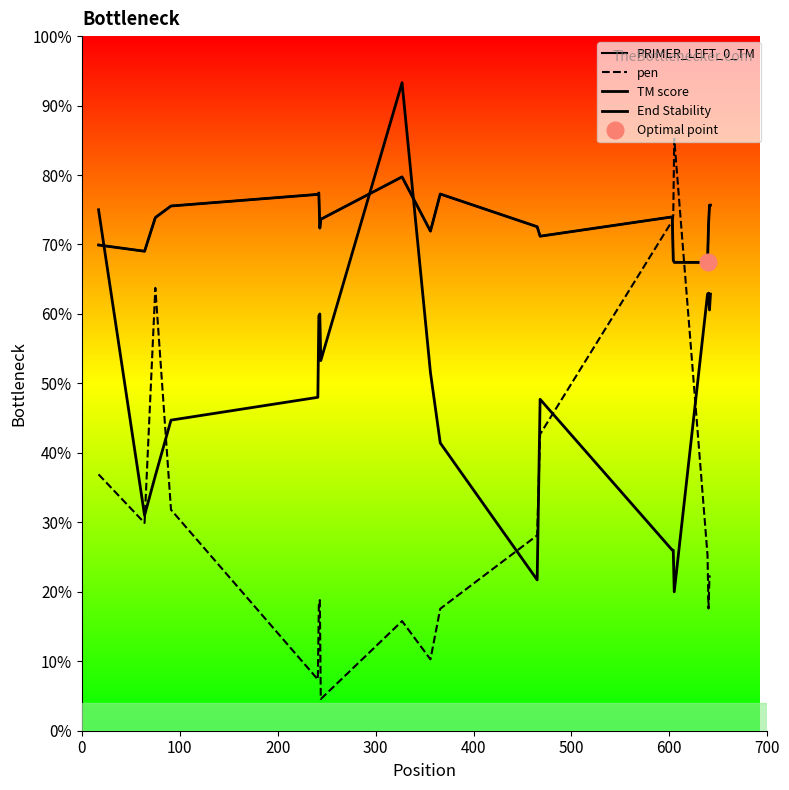

What is the average value of the PRIMER_LEFT_0_TM series?

73.1